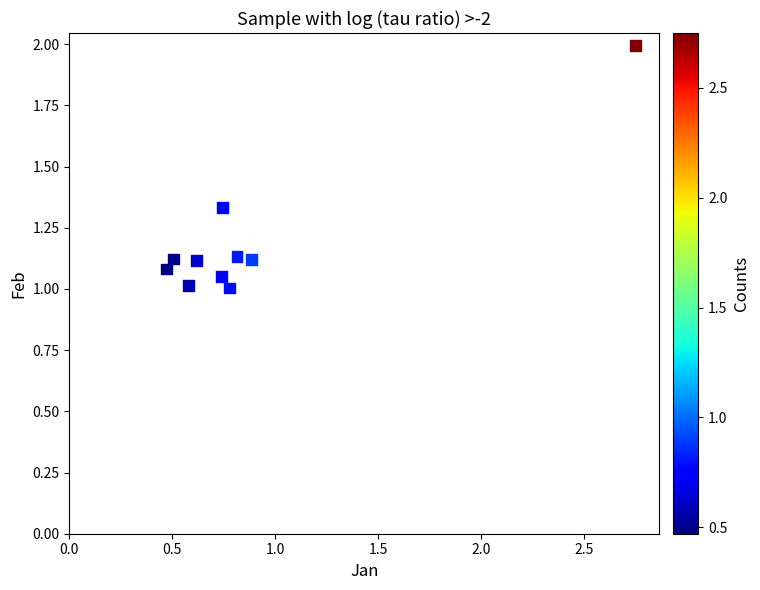

What is the average X value?

0.9